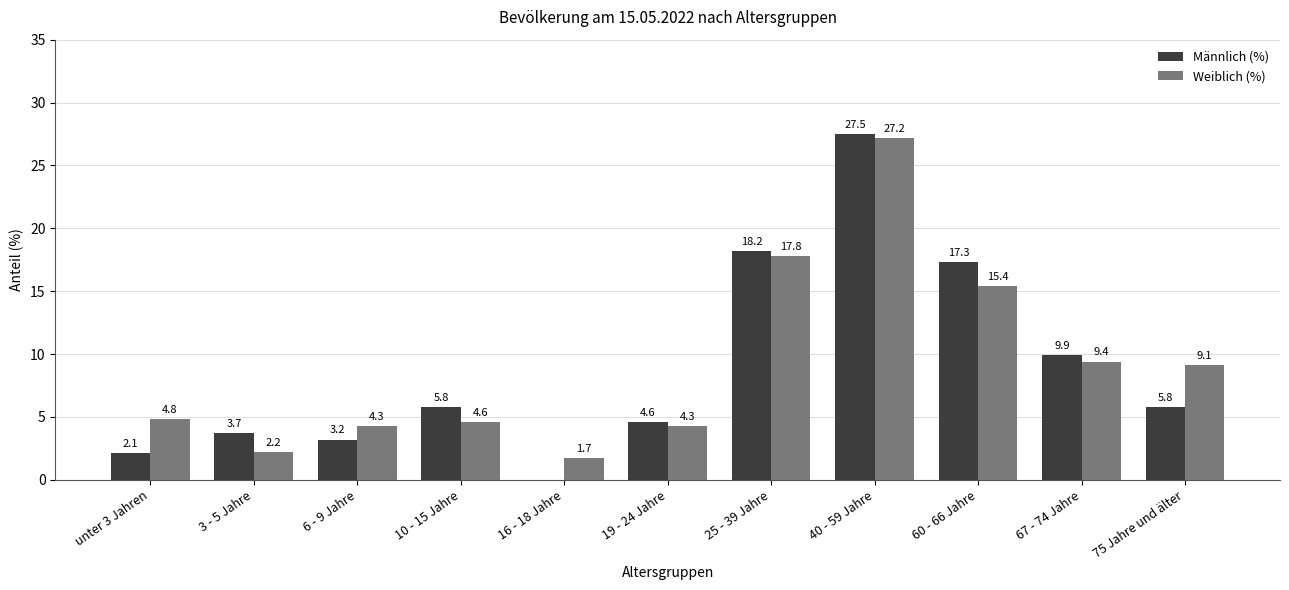

The value of Männlich (%) at 10 - 15 Jahre is 9.2. True or false?

False